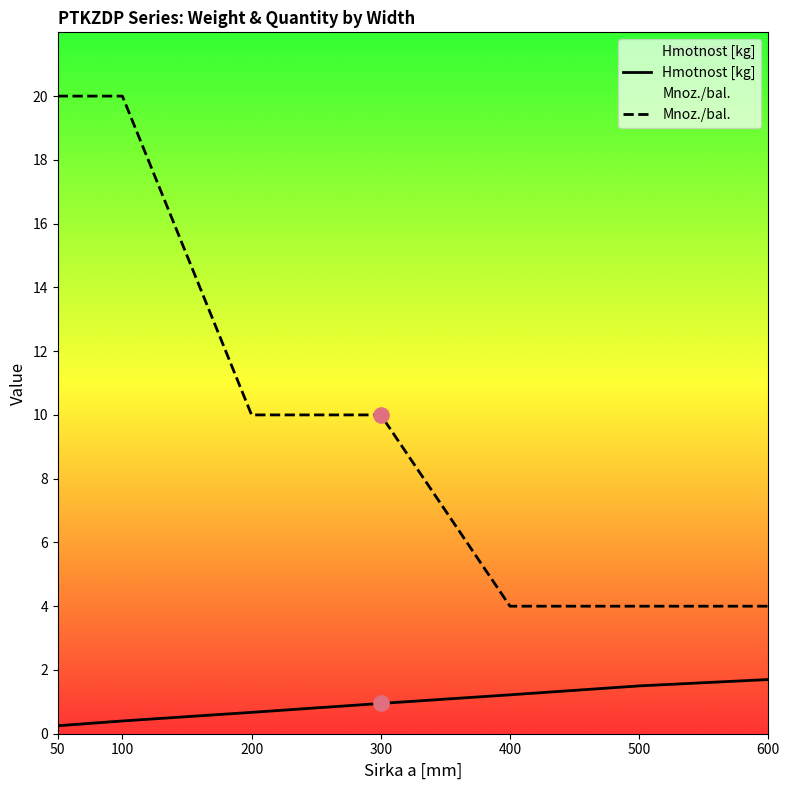

Which series contains the lowest Y value?

Hmotnost [kg]